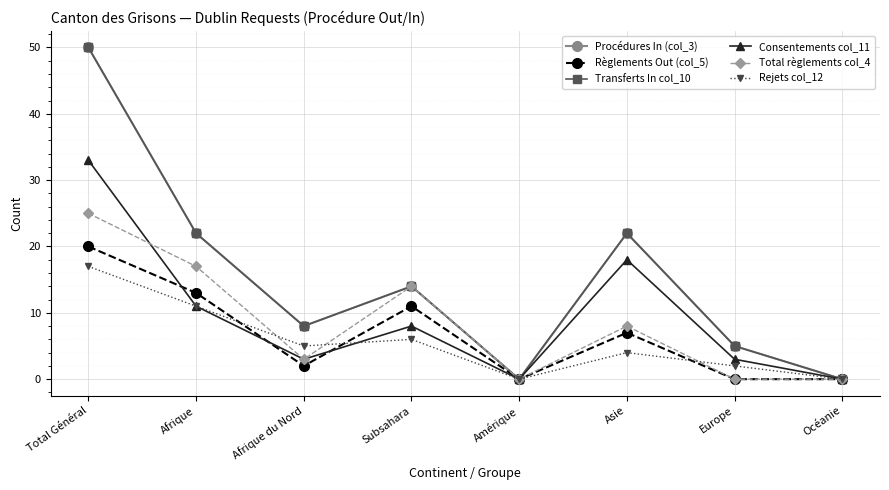

True or false: Règlements Out (col_5) and Transferts In col_10 intersect in this chart.

False